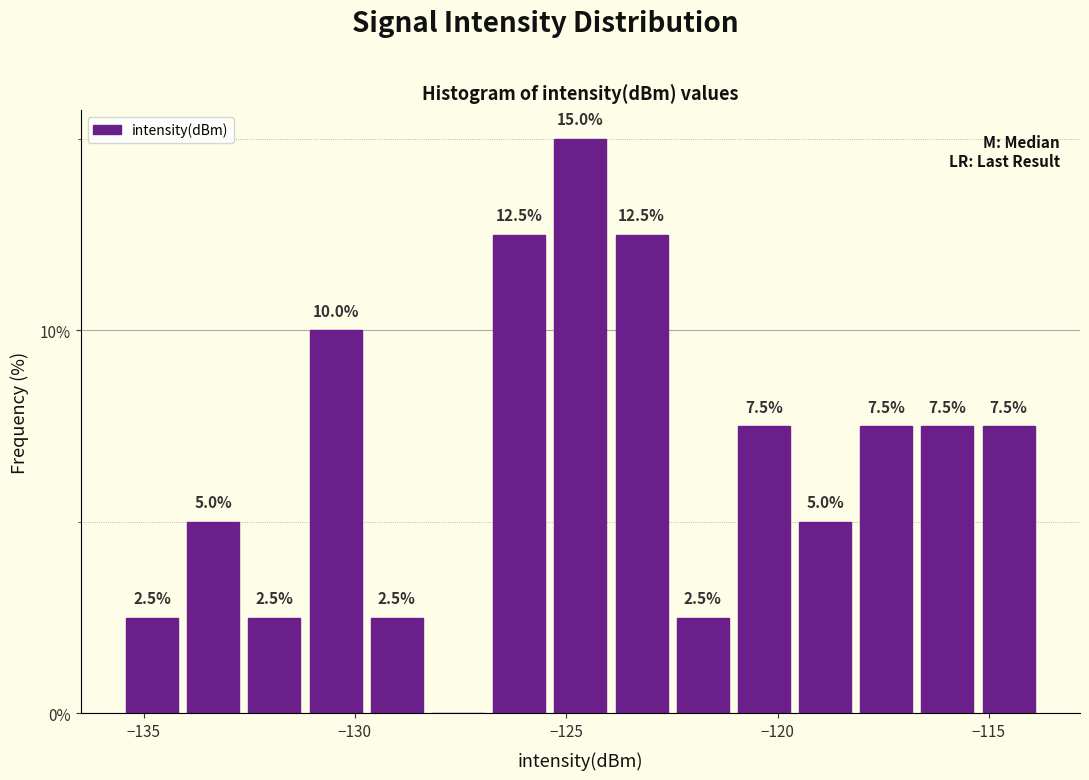

Read against the x-axis, roughly where is the centre of the tallest bar?

-124.5